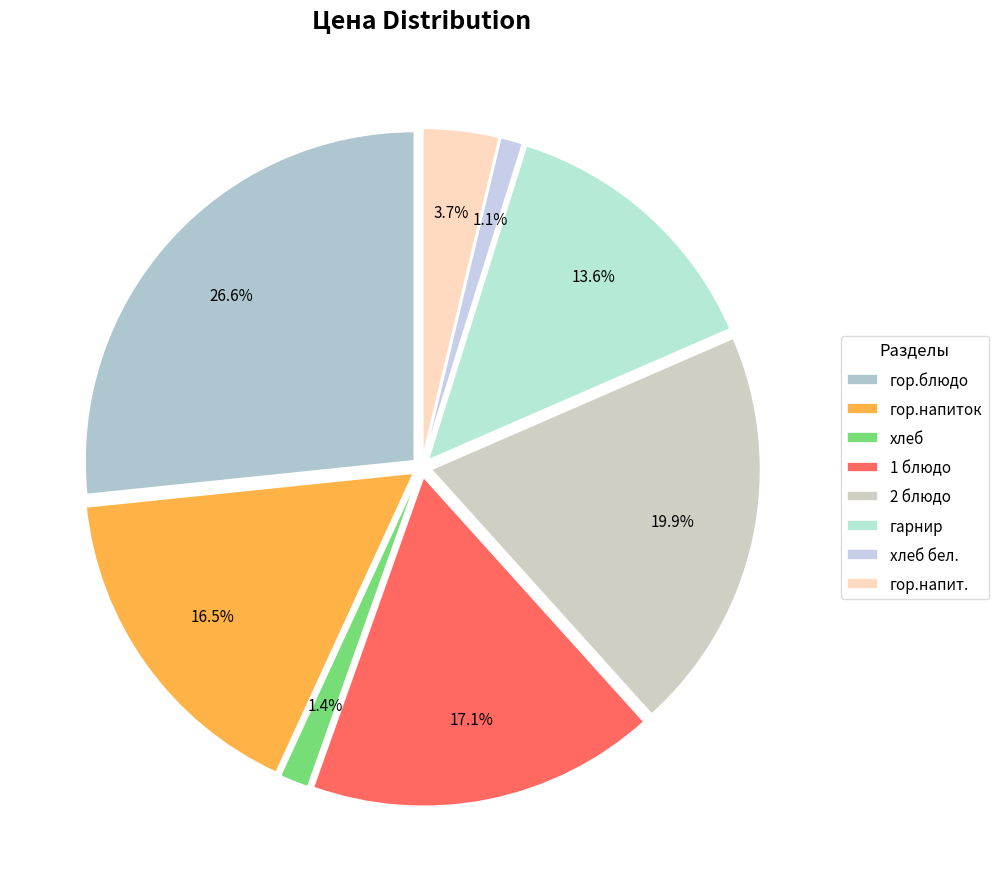

The гор.напиток slice represents 17% of the pie. True or false?

True